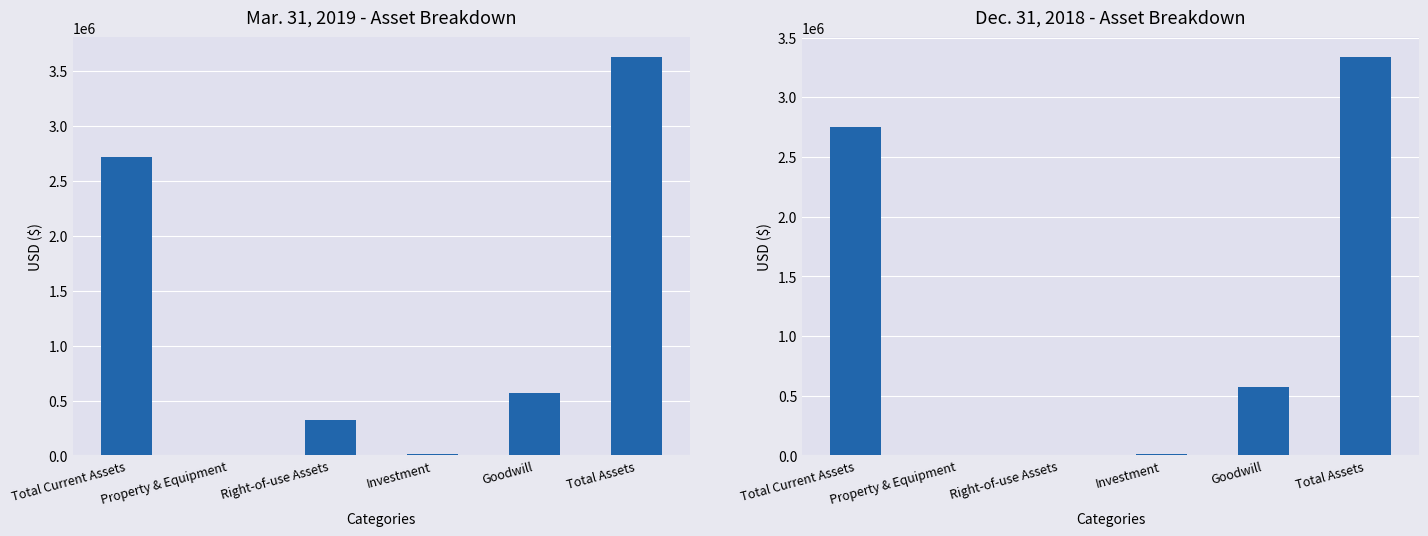

Which series has the largest total across all categories?

Mar. 31, 2019